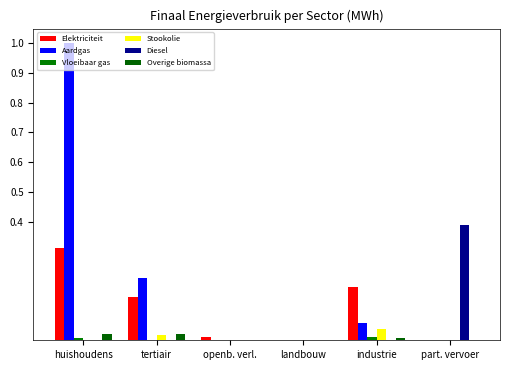

At which label does Aardgas reach its peak?

huishoudens